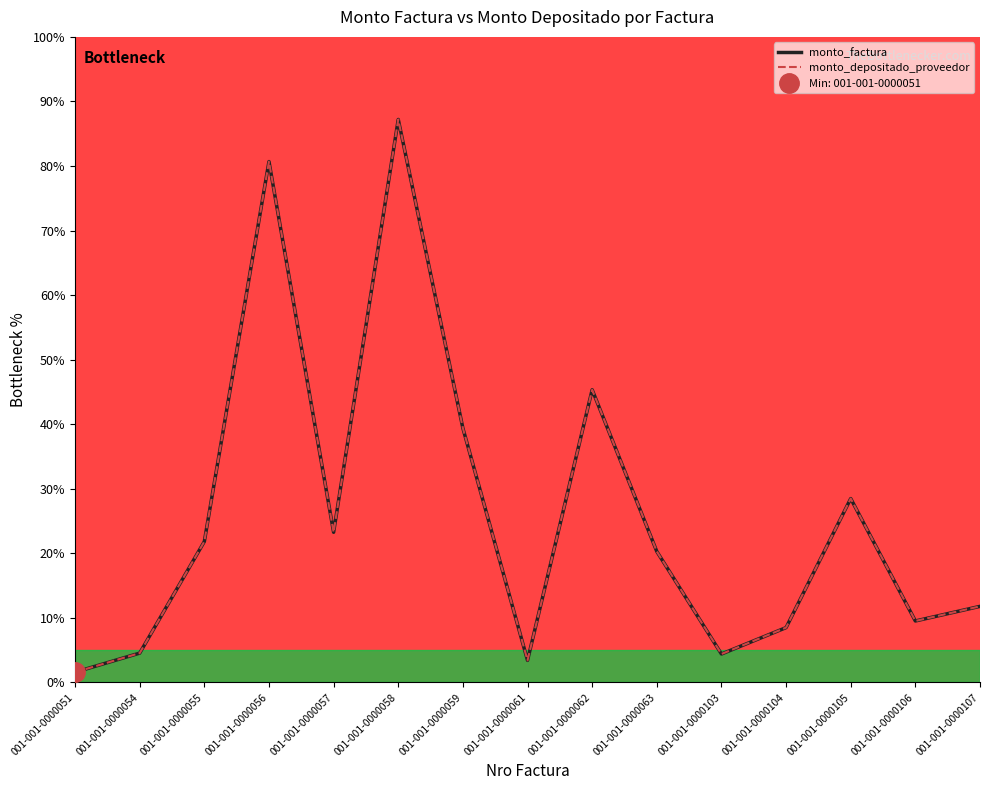

What value does the monto_factura series have at 001-001-0000061?

3.4